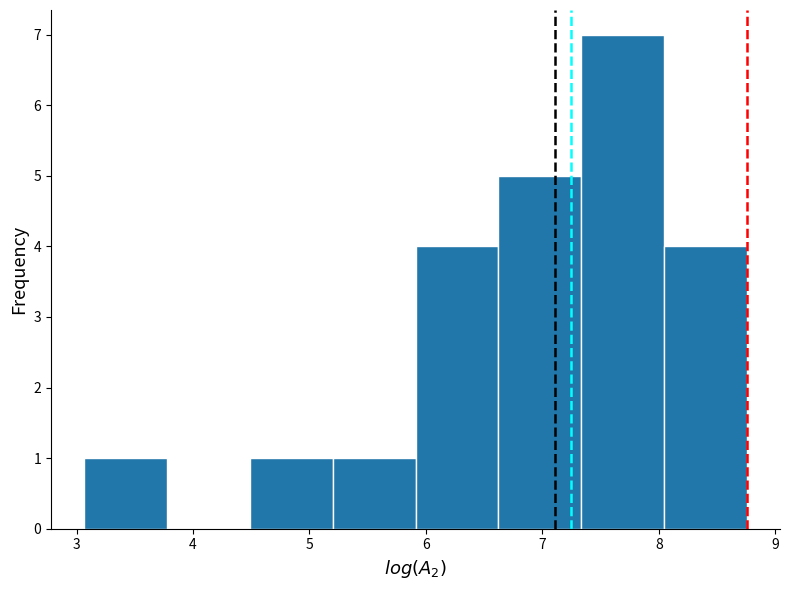

Reading left to right, transcribe this chart: for each bar, give the range it covers on the x-axis and its height. Neither the bar edges nor the heights are printed on the chart, so give them approximately, as read against the axes.

3.1 to 3.8: 1
3.8 to 4.5: 0
4.5 to 5.2: 1
5.2 to 5.9: 1
5.9 to 6.6: 4
6.6 to 7.3: 5
7.3 to 8.0: 7
8.0 to 8.8: 4